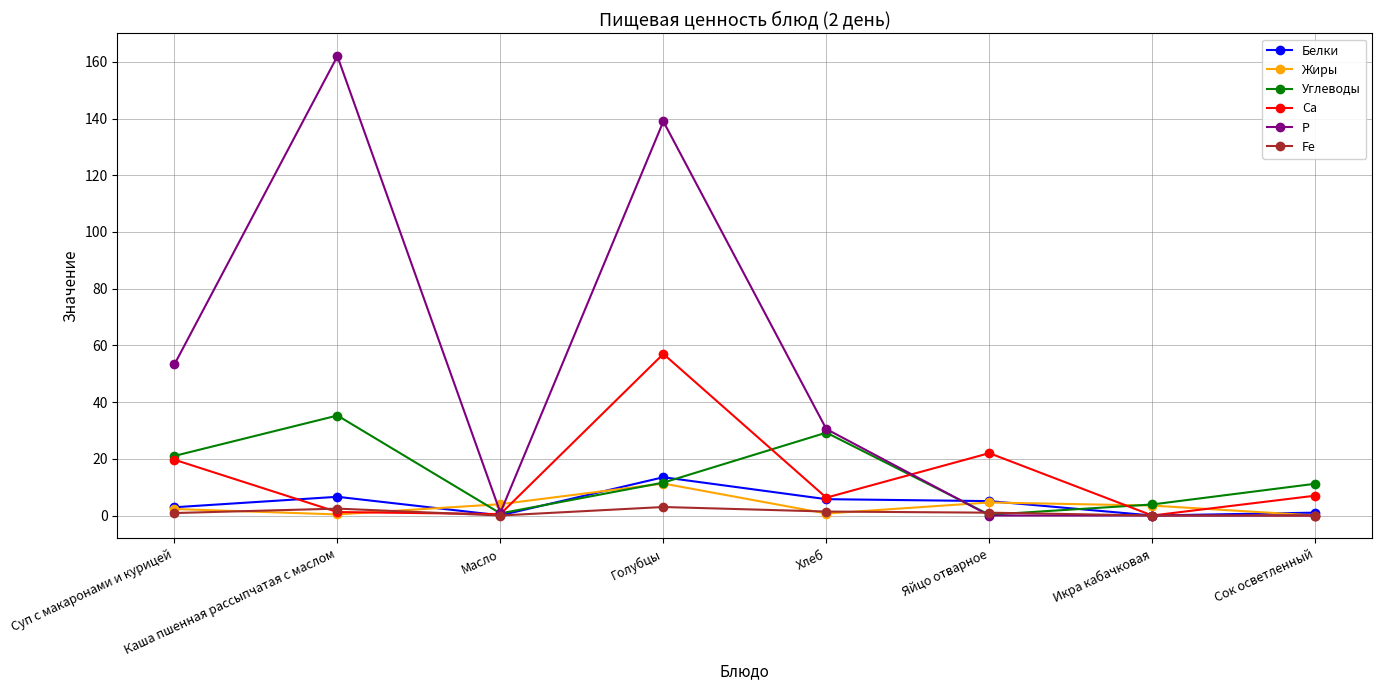

At which category does Белки reach its first local peak?

Каша пшенная рассыпчатая с маслом